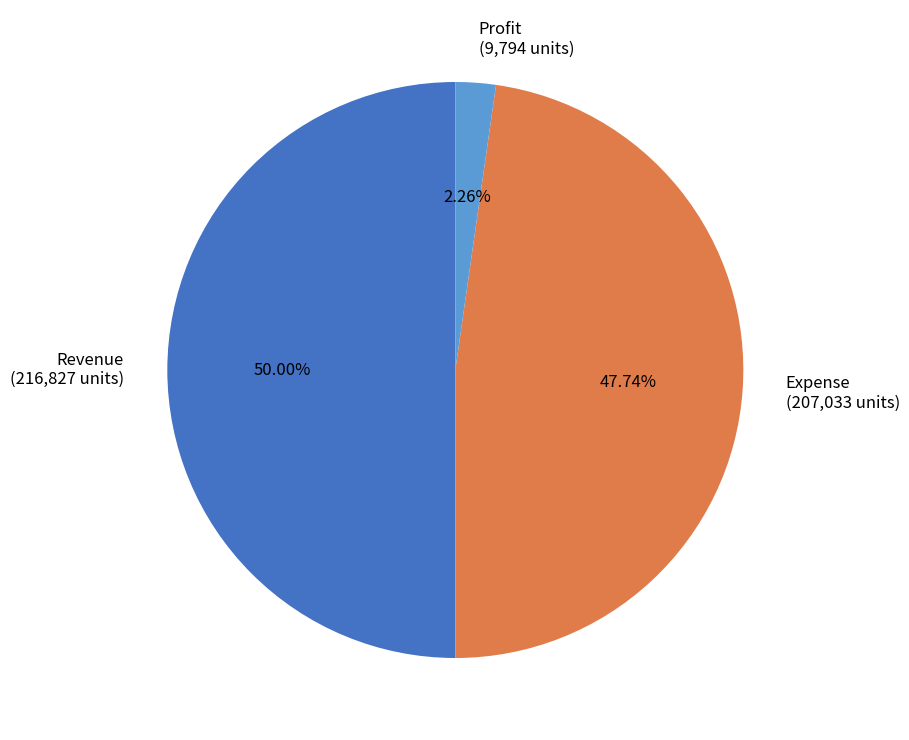

Rank the categories by value from lowest to highest.

Profit, Expense, Revenue